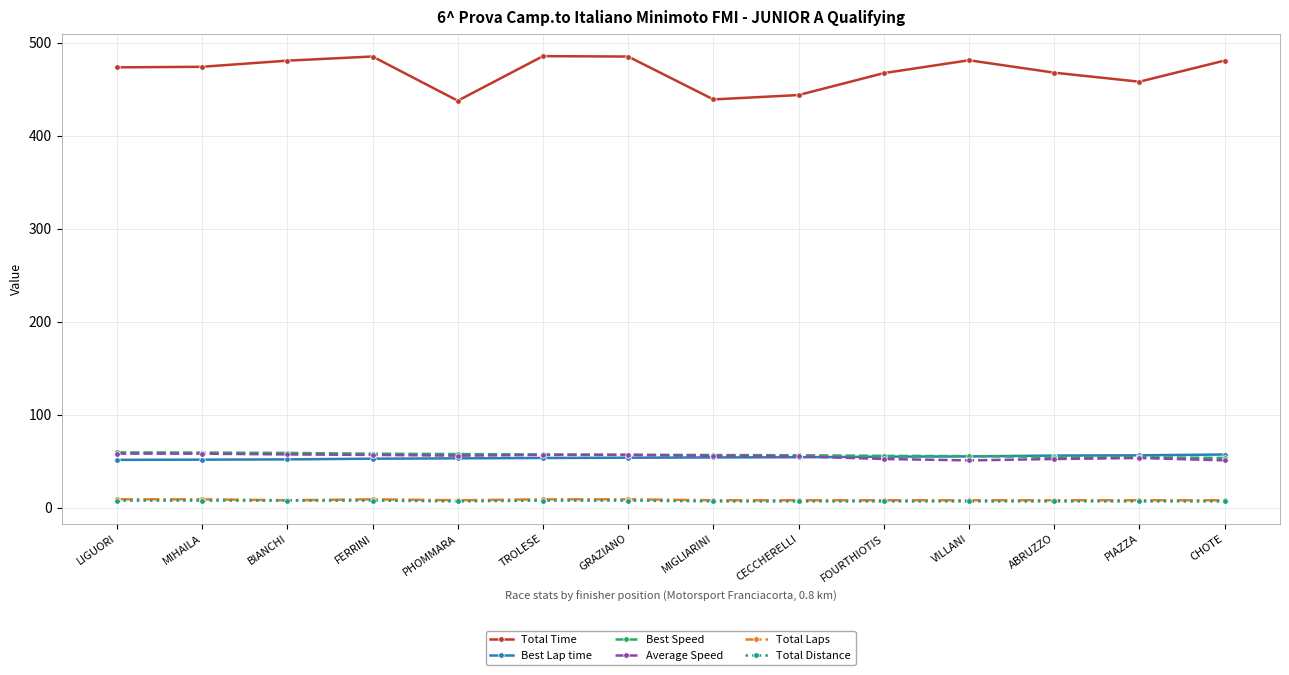

Which series has the widest spread of values?

Total Time